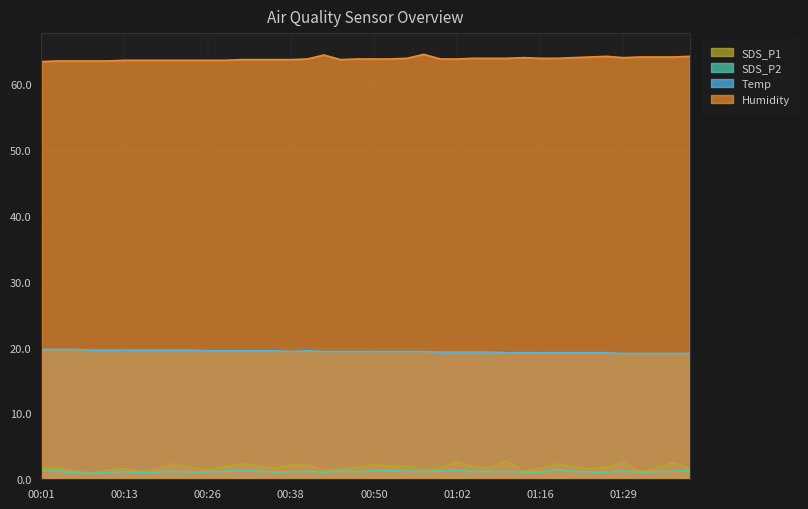

Rank the categories by Temp value from lowest to highest.

01:29, 01:31, 01:34, 01:36, 01:39, 01:10, 01:13, 01:16, 01:18, 01:21, 01:24, 01:26, 01:00, 01:02, 01:05, 01:08, 00:38, 00:43, 00:45, 00:48, 00:50, 00:52, 00:55, 00:57, 00:26, 00:28, 00:31, 00:33, 00:35, 00:40, 00:09, 00:11, 00:13, 00:16, 00:18, 00:21, 00:23, 00:01, 00:04, 00:06